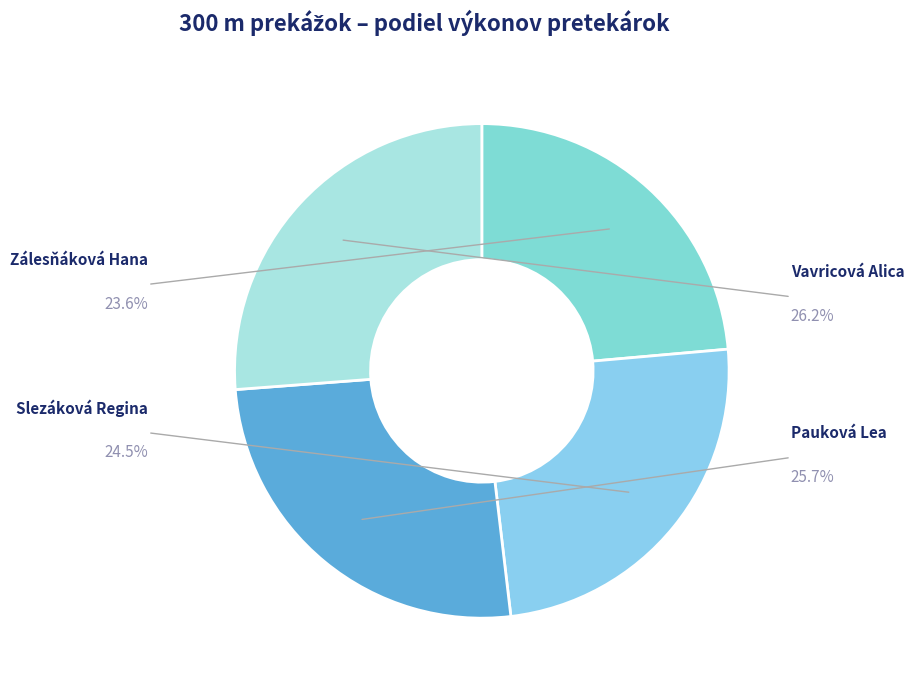

What is the largest slice in the pie chart?

Vavricová Alica